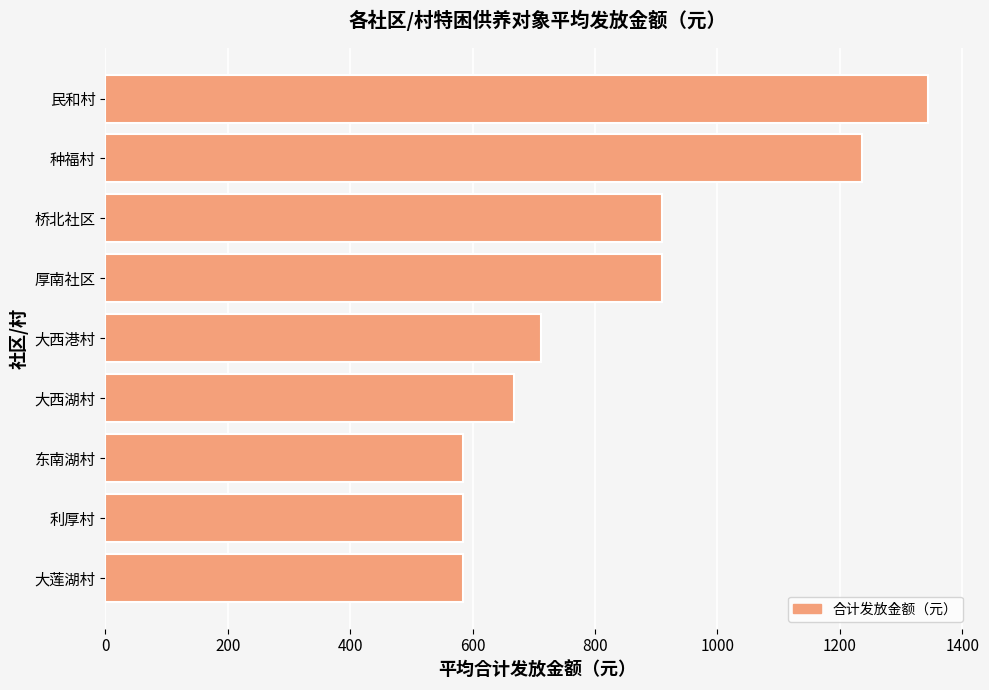

Approximately how many times larger is the value at 大西港村 compared to 利厚村?

1.2